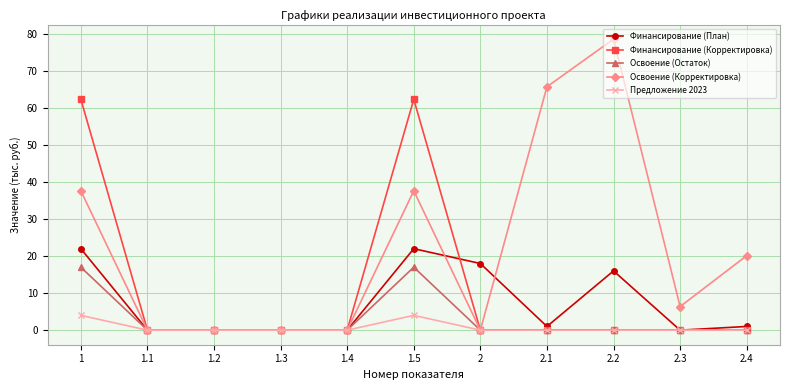

Is the value of Освоение (Остаток) at 1.3 greater than the value of Финансирование (План) at 1?

No